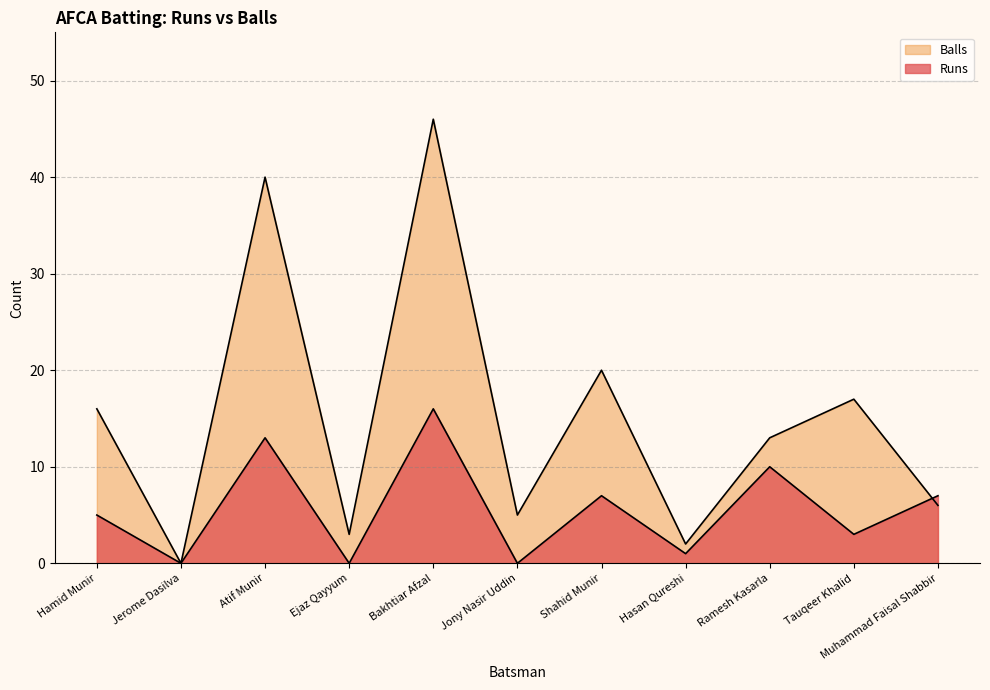

Reading left to right, transcribe all the data shown in this chart.

Runs: 5	0	13	0	16	0	7	1	10	3	7
Balls: 16	0	40	3	46	5	20	2	13	17	6